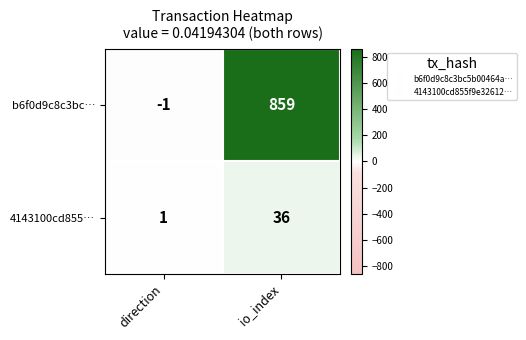

What is the total value across all series at io_index?

895